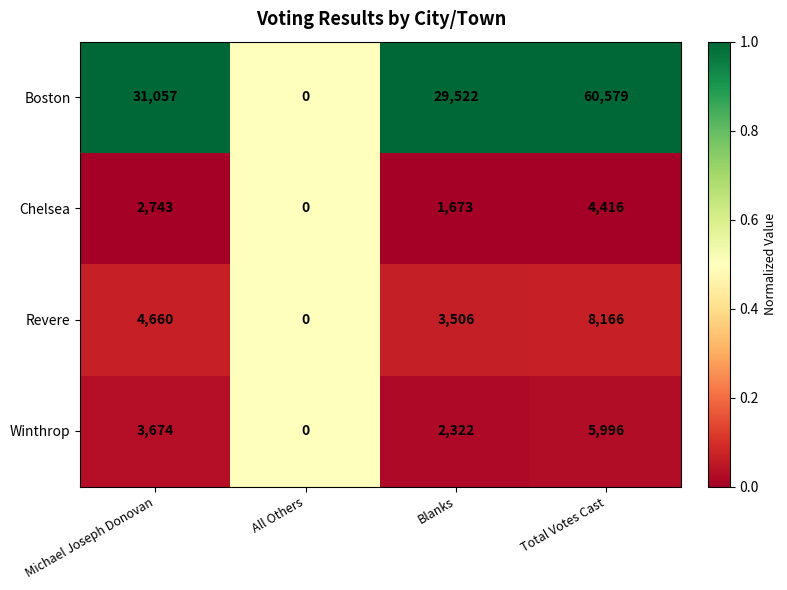

Is it true that Winthrop equals 10612 at Total Votes Cast?

False